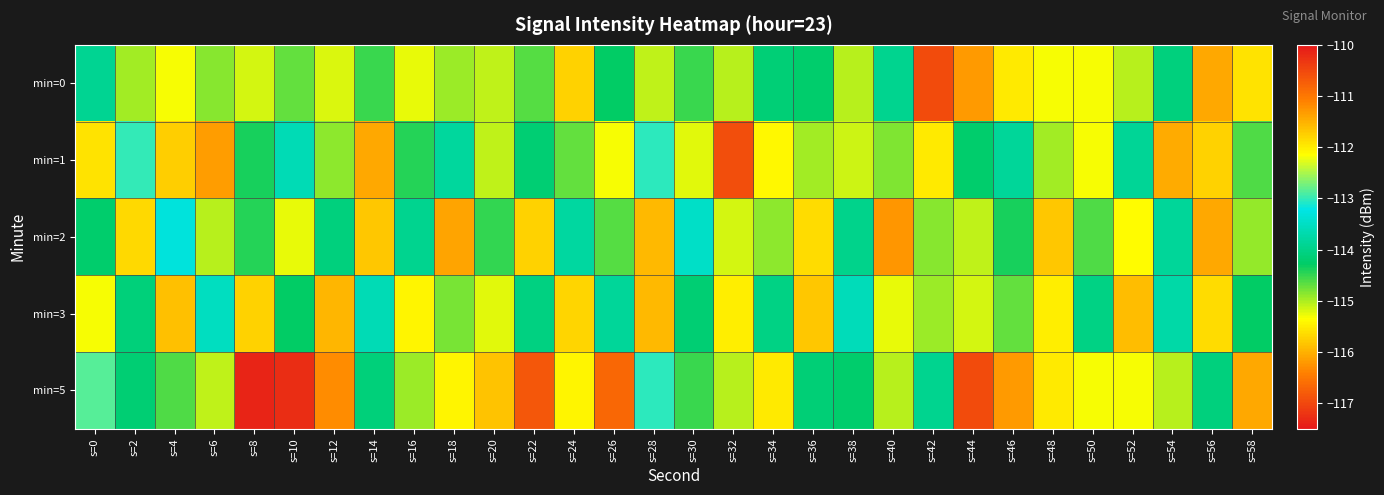

What is the maximum value shown in the chart?

-110.2